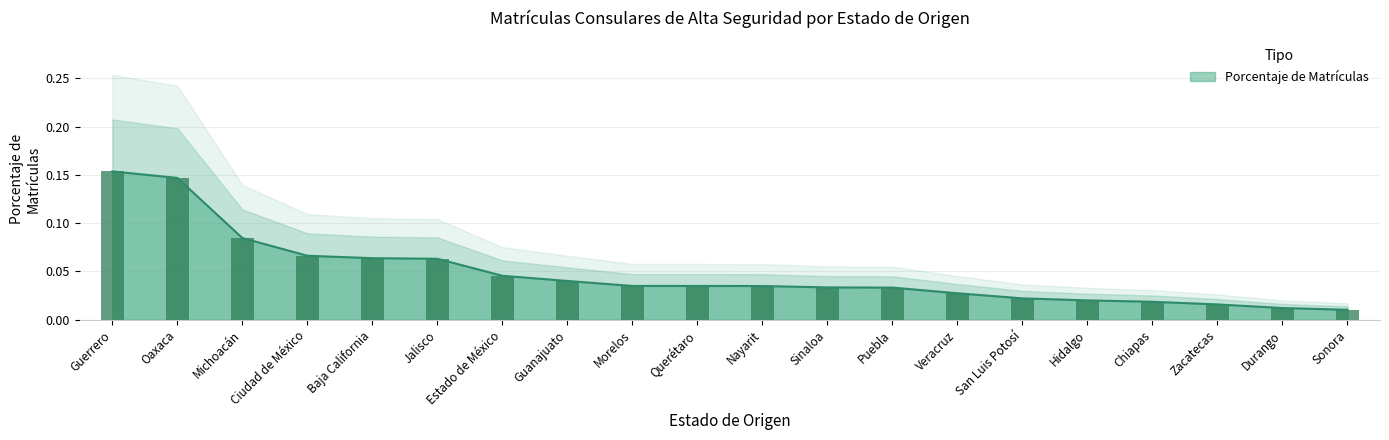

Which label corresponds to the smallest value in the chart?

Sonora